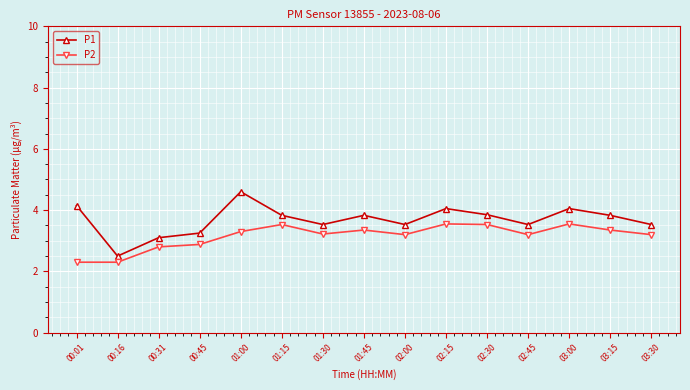

Is it true that P2 equals 2.8 at 00:31?

True